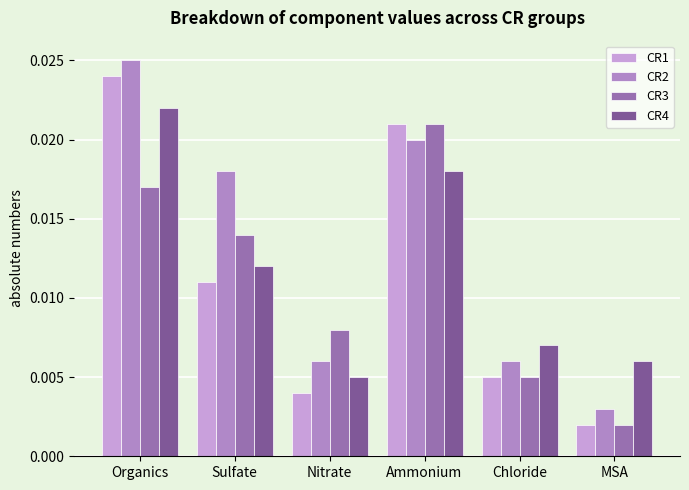

Which series has the largest total across all categories?

CR2